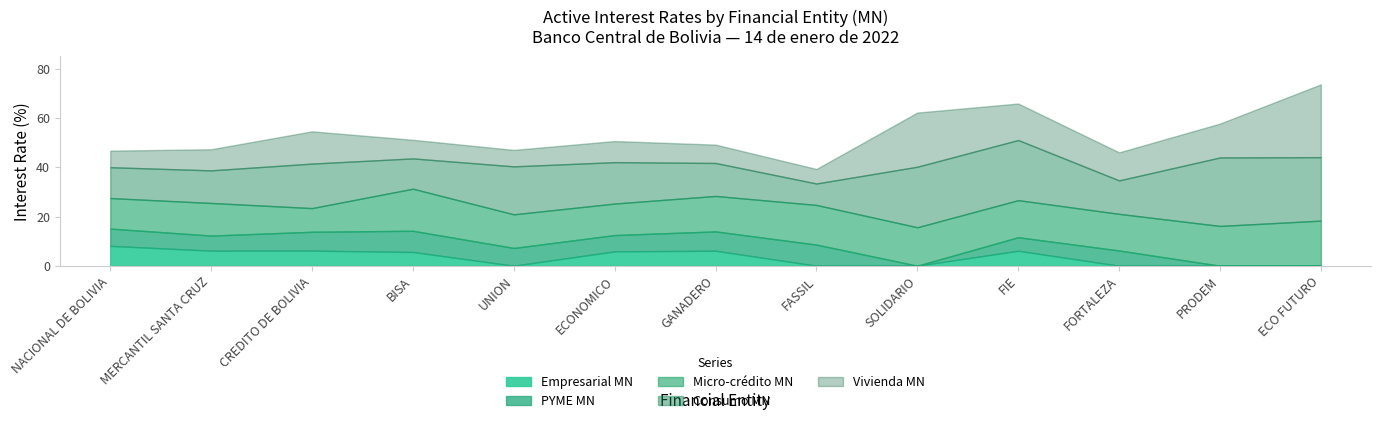

What is the difference between the maximum and minimum values in the Micro-crédito MN series?

8.7